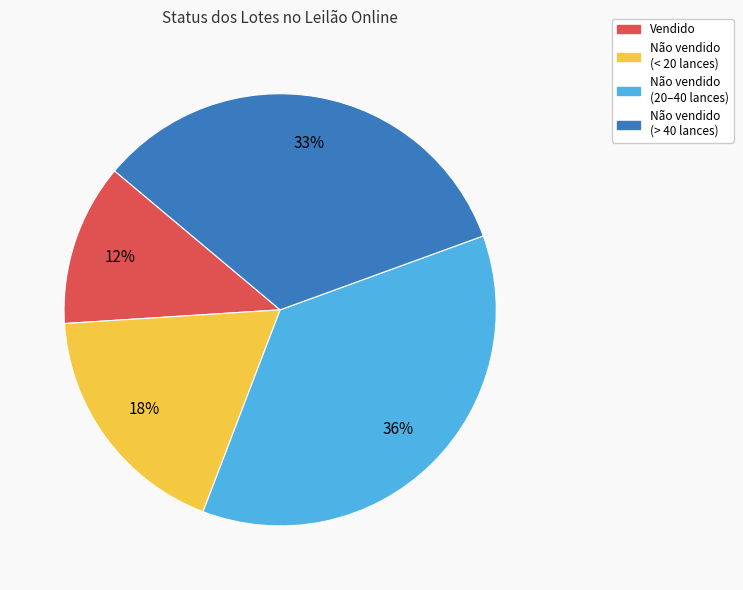

Is it true that Vendido is 18% of the pie?

False